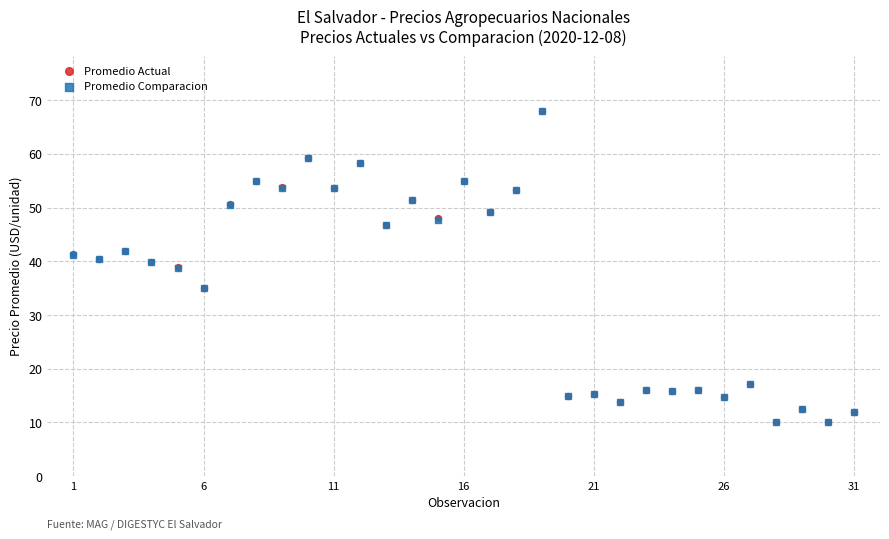

What are all the series names shown in the legend?

Promedio Actual, Promedio Comparacion